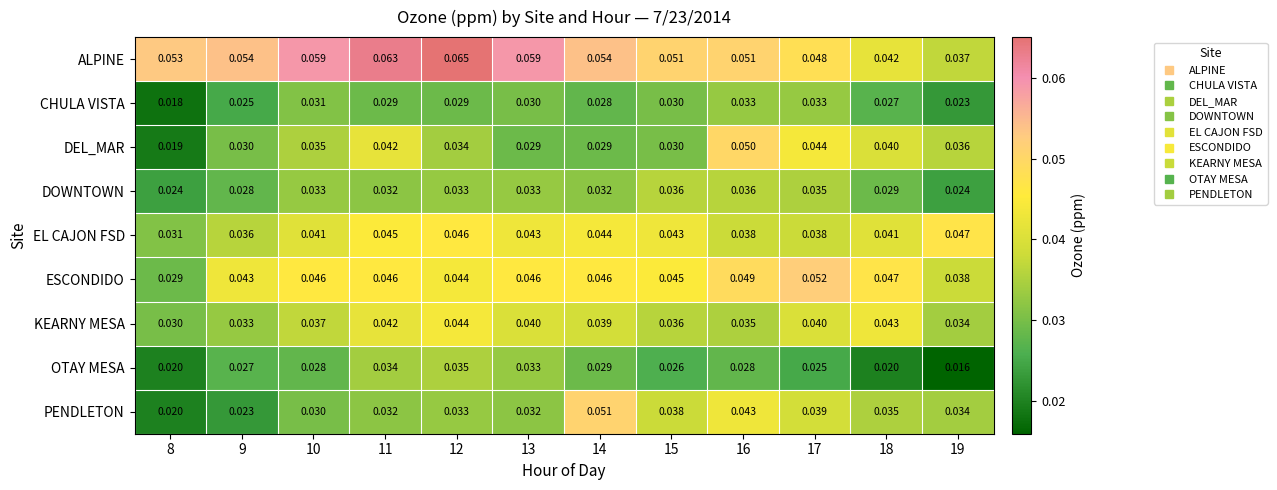

Between 12 and 15, which series saw the biggest shift?

ALPINE